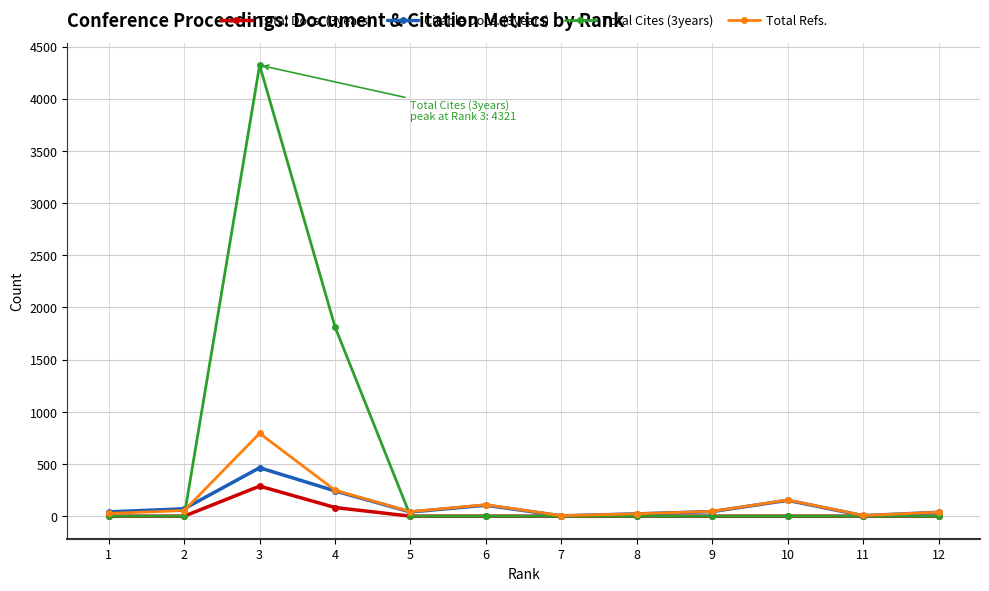

At how many categories does at least one series exceed 271?

2